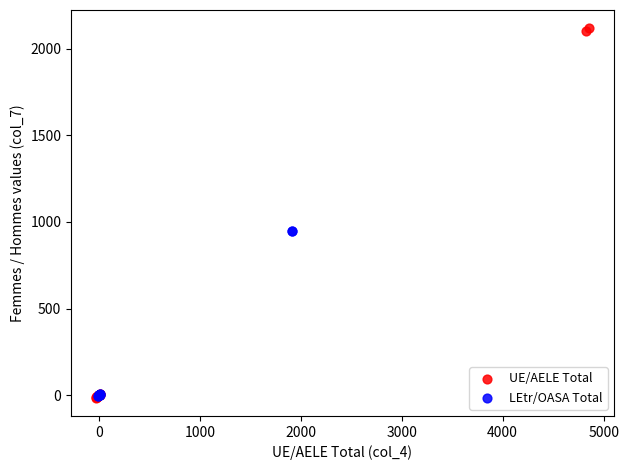

Which series has the largest Y range (max minus min)?

UE/AELE Total